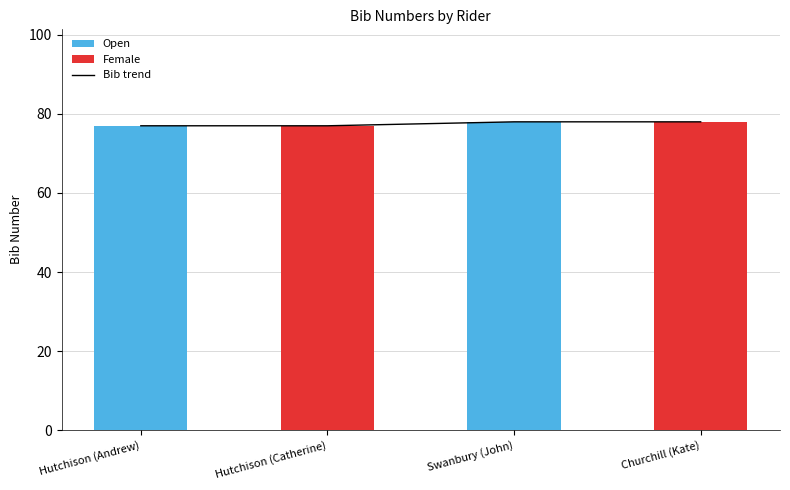

Rank the categories by bib trend value from highest to lowest.

Swanbury (John), Churchill (Kate), Hutchison (Andrew), Hutchison (Catherine)